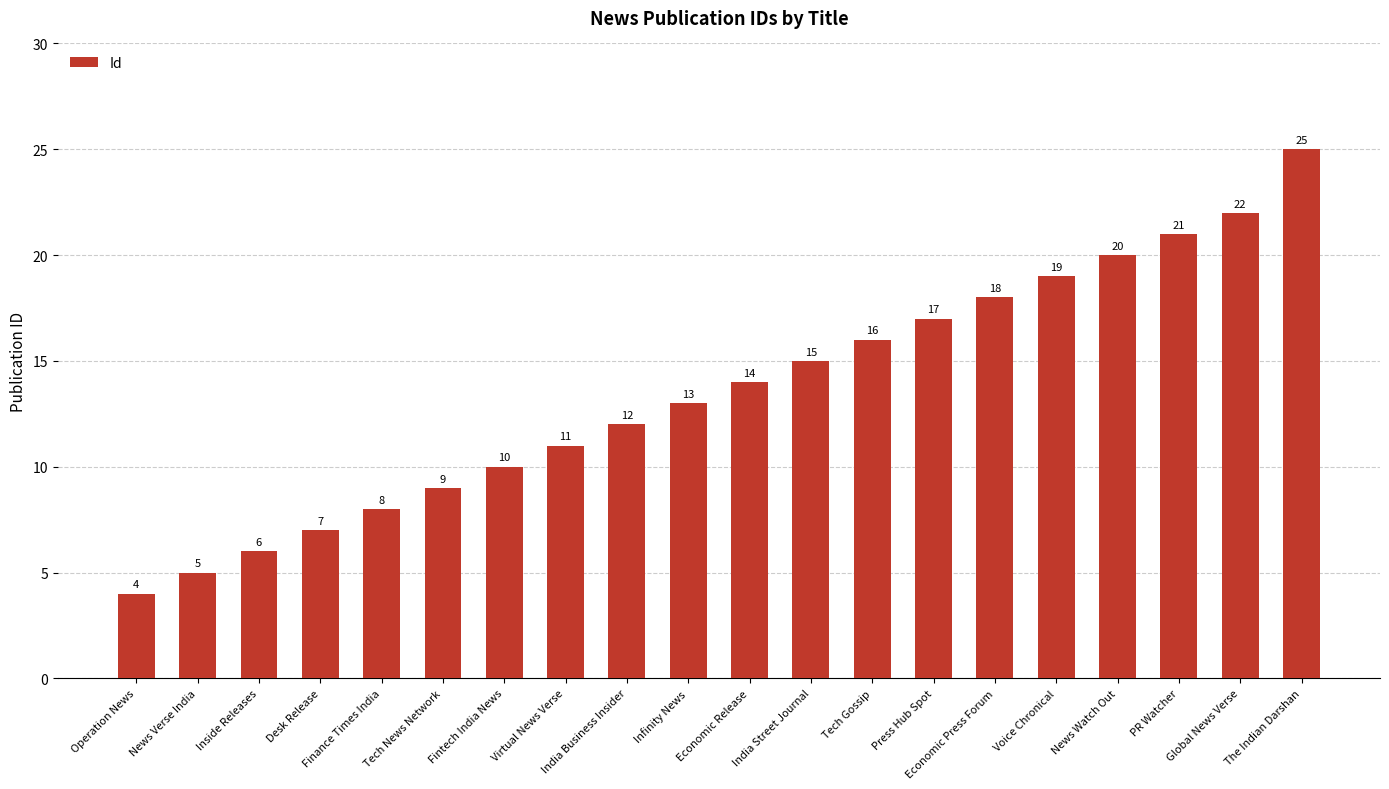

What is the sum of all values?

272